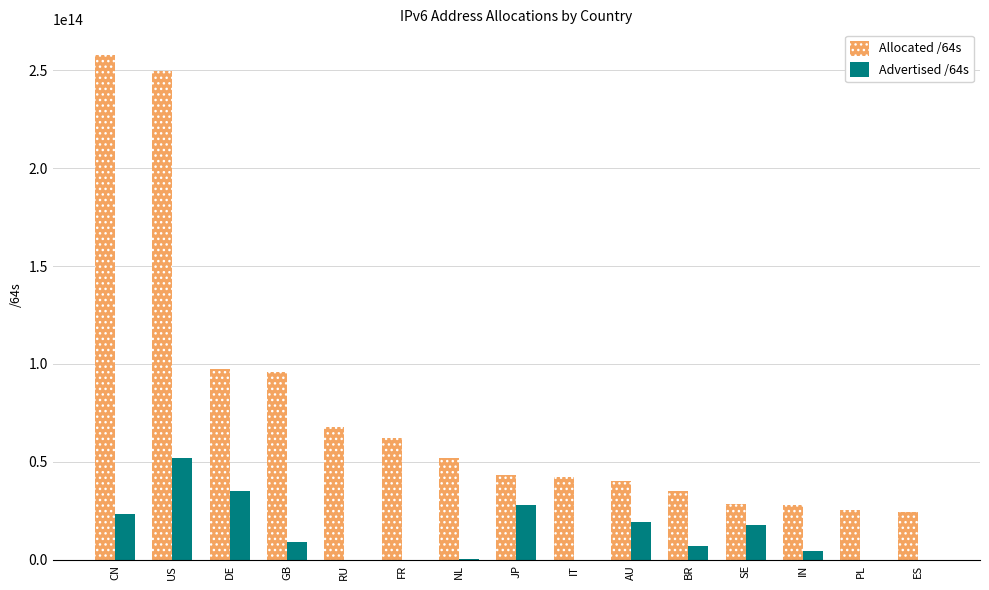

Is it true that Advertised /64s equals 34172595305559 at AU?

False